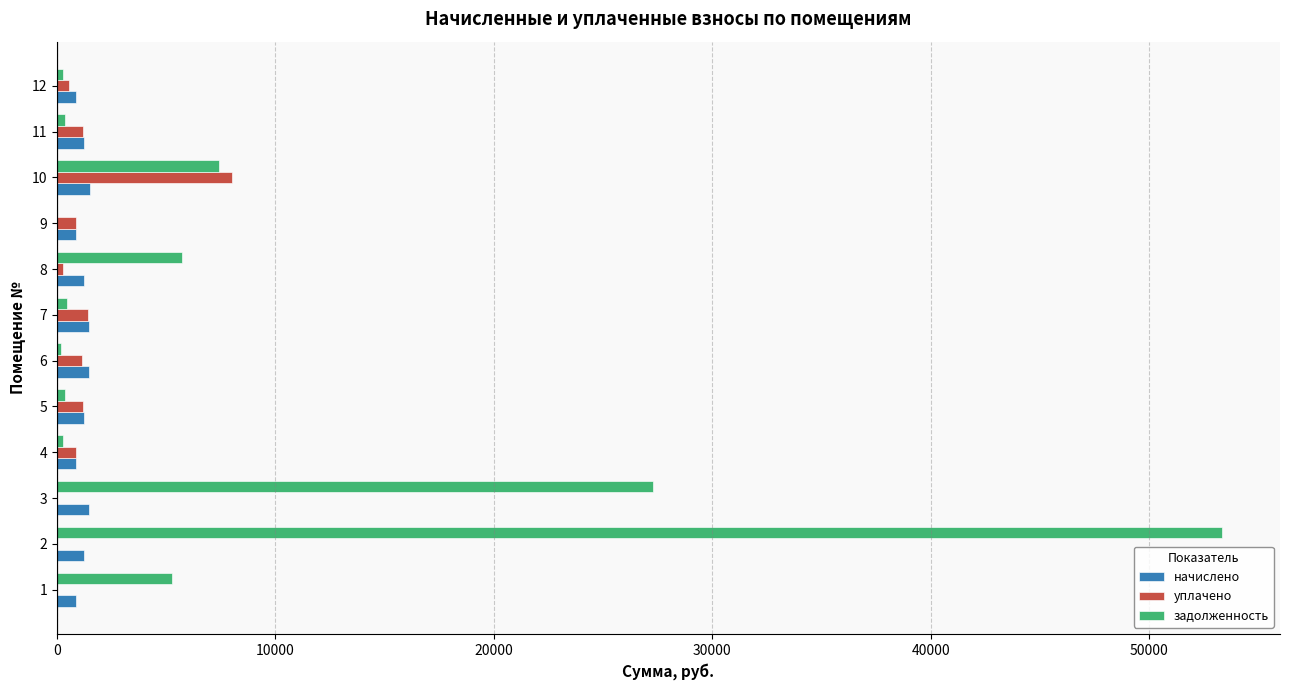

Which series has the largest total across all categories?

задолженность